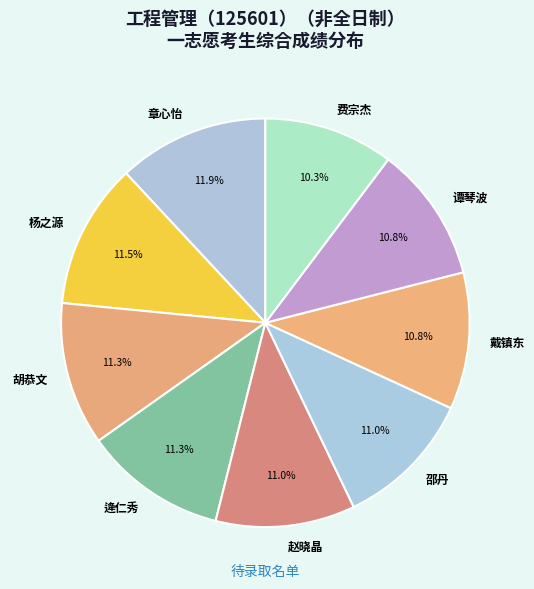

To the nearest percent, what is the difference between the largest and smallest slice percentages?

2%